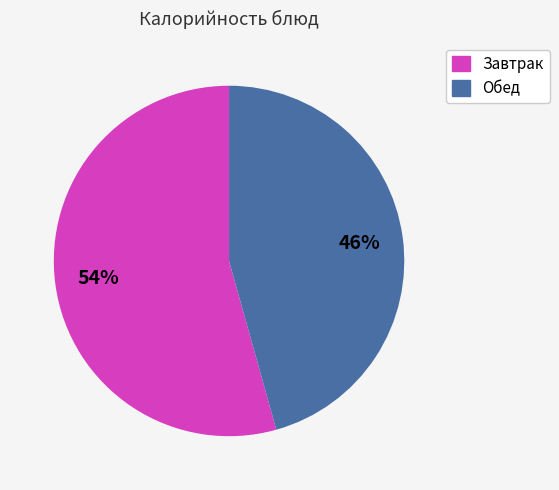

Is there a majority slice in this chart?

Yes